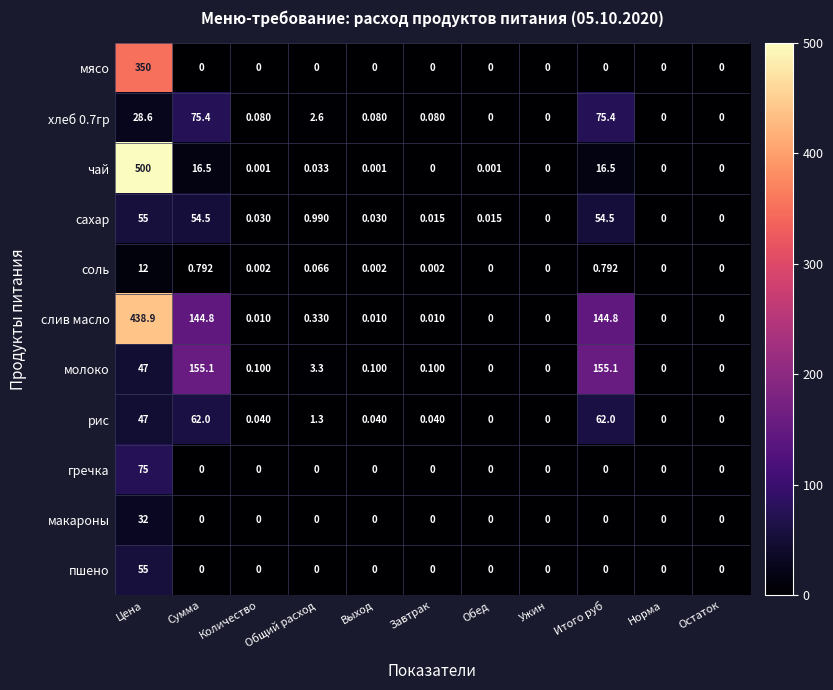

Between Выход and Остаток, which series saw the biggest shift?

молоко